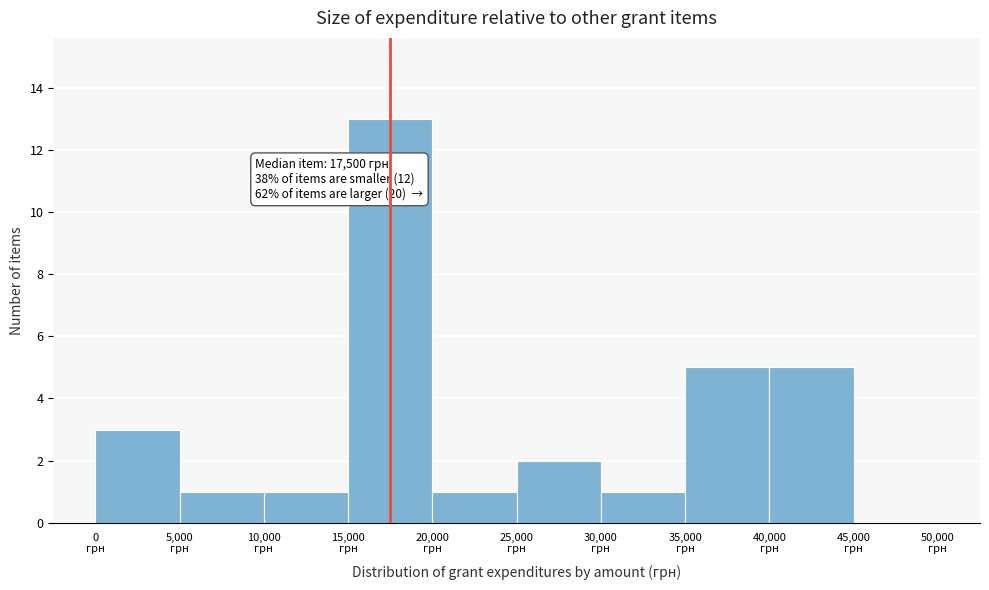

Which range on the x-axis has the tallest bar?

15000 to 20000